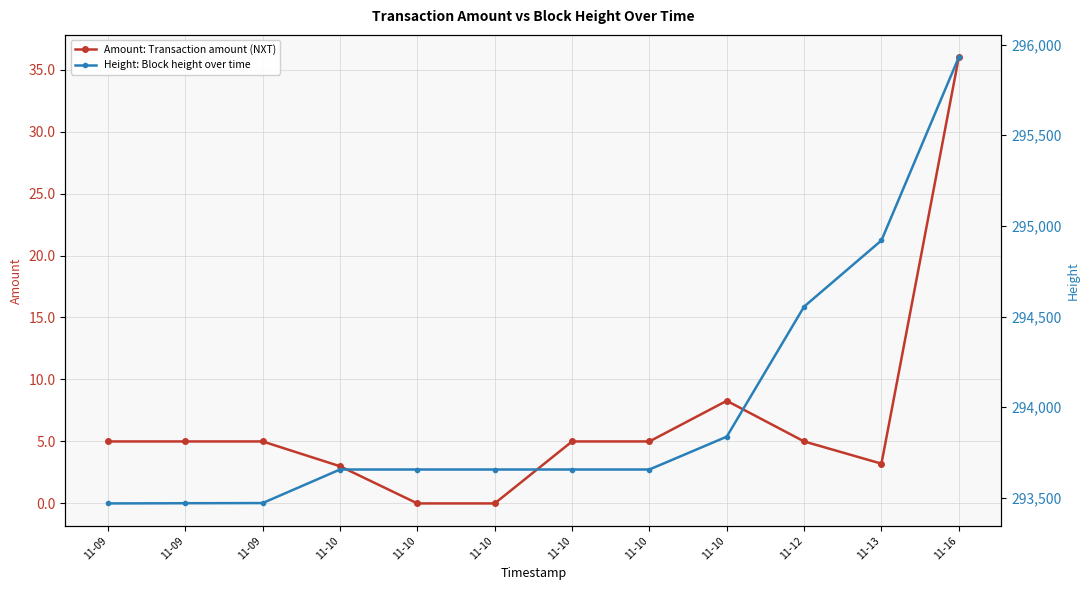

What is the difference between the Height: Block height over time values at 11-10 and 11-10?

181.0